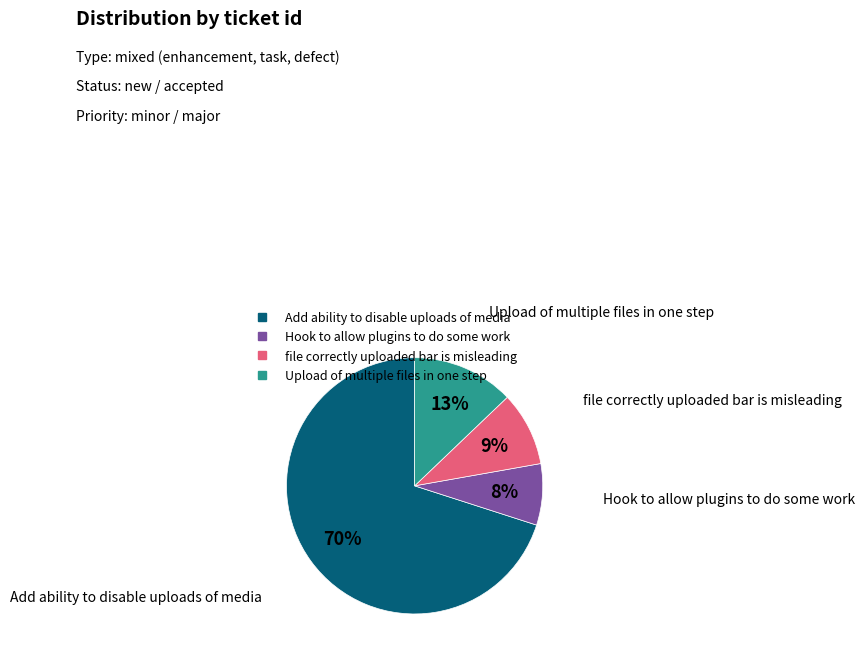

Which has a higher value, Add ability to disable uploads of media or file correctly uploaded bar is misleading?

Add ability to disable uploads of media